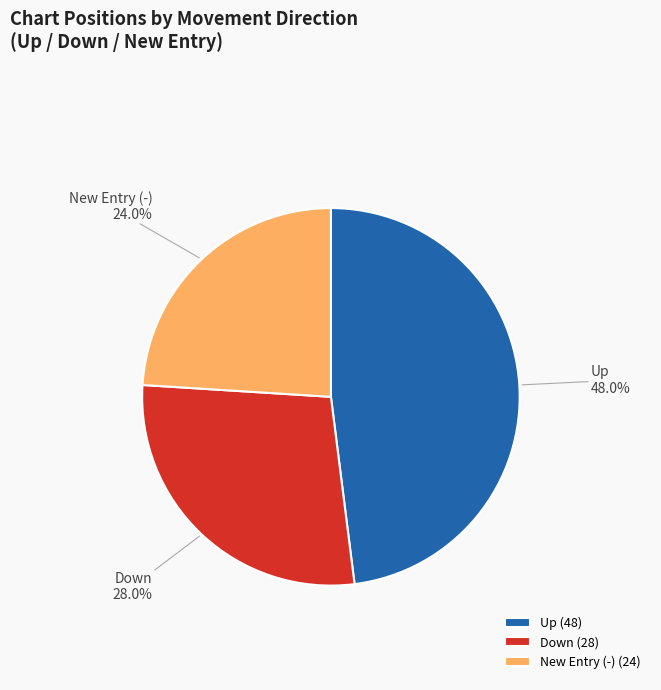

What percentage do Up and Down together represent?

76.0%